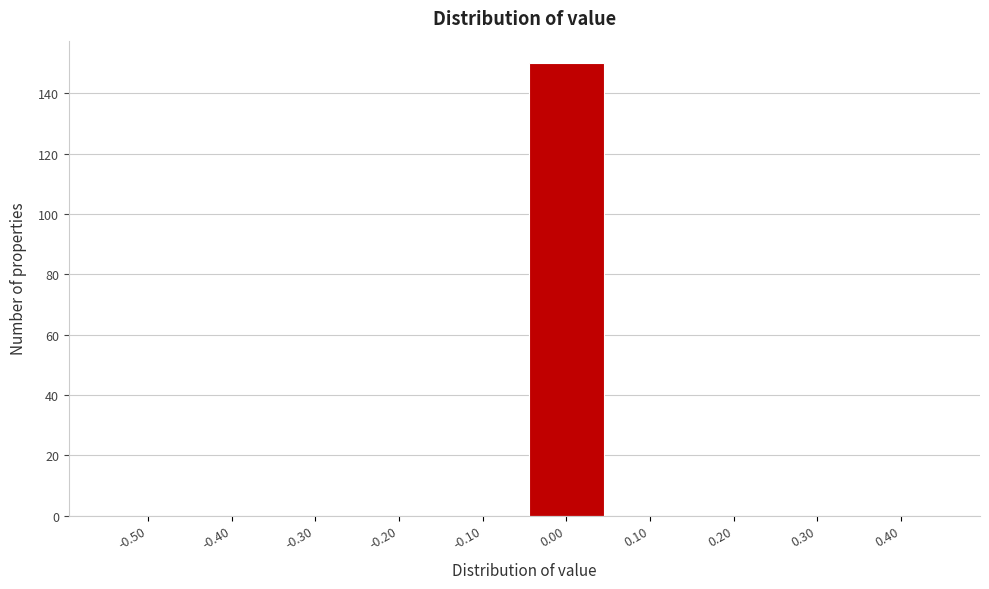

Reading right to left, what are all the values shown in this chart?

0.40=0	0.30=0	0.20=0	0.10=0	0.00=150	-0.10=0	-0.20=0	-0.30=0	-0.40=0	-0.50=0